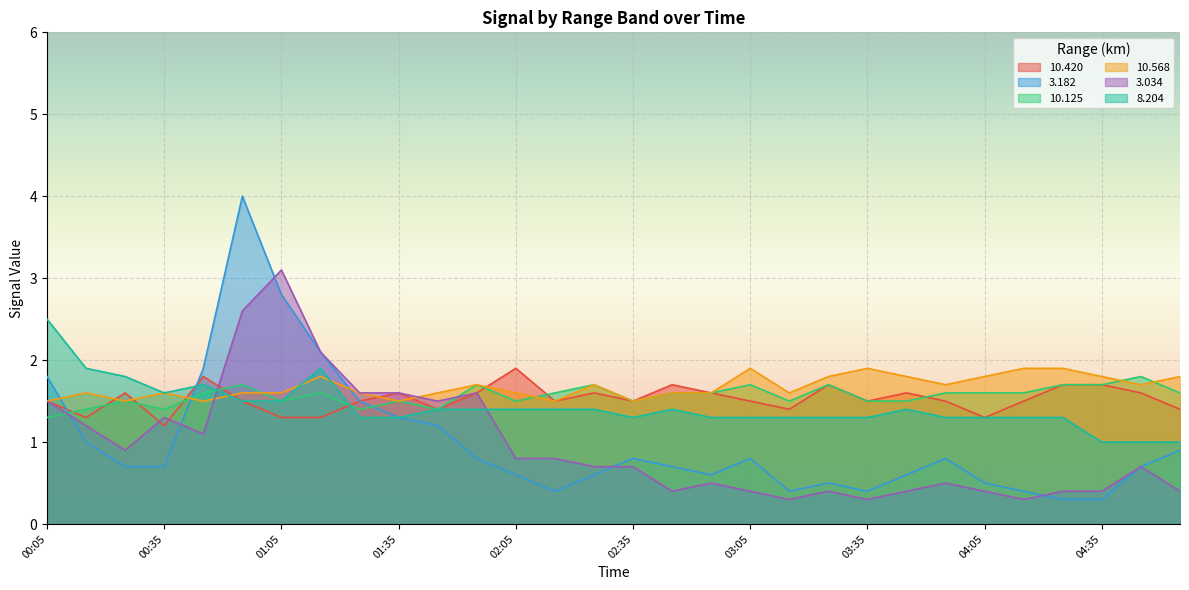

Which category has the lowest value in the   8.204 series?

04:35